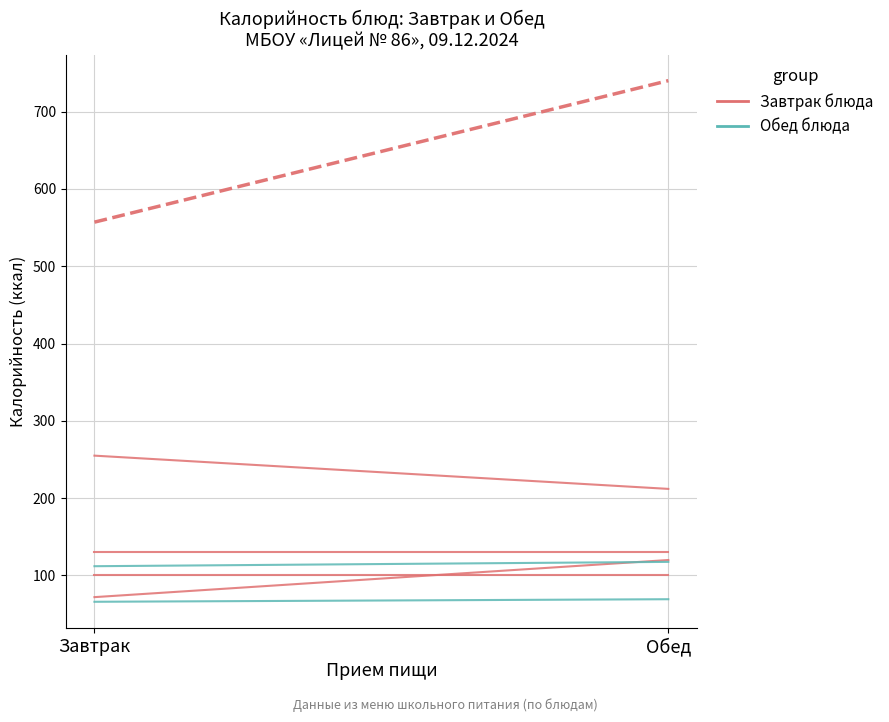

True or false: Только в Обеде has a value of 117.6 at Обед.

True